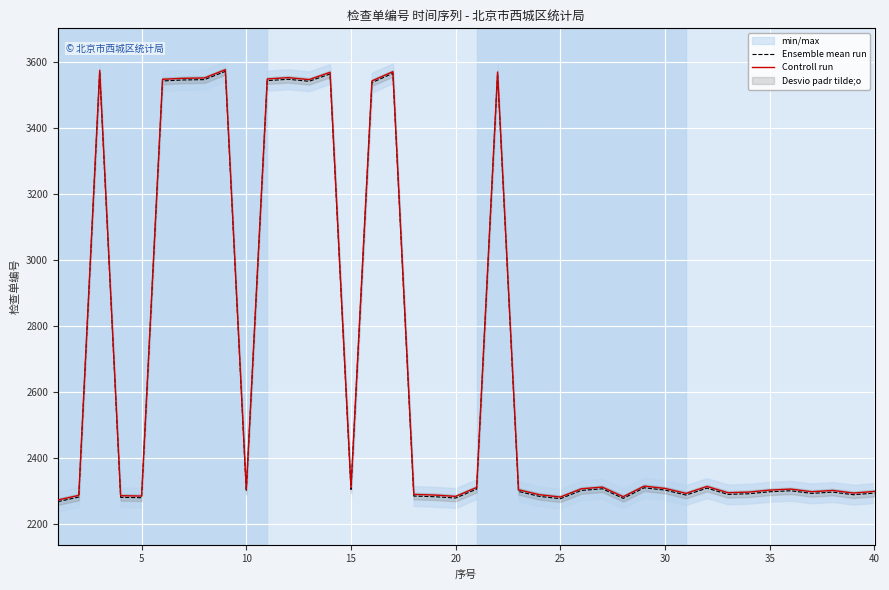

What is the maximum value for Ensemble mean run?

3571